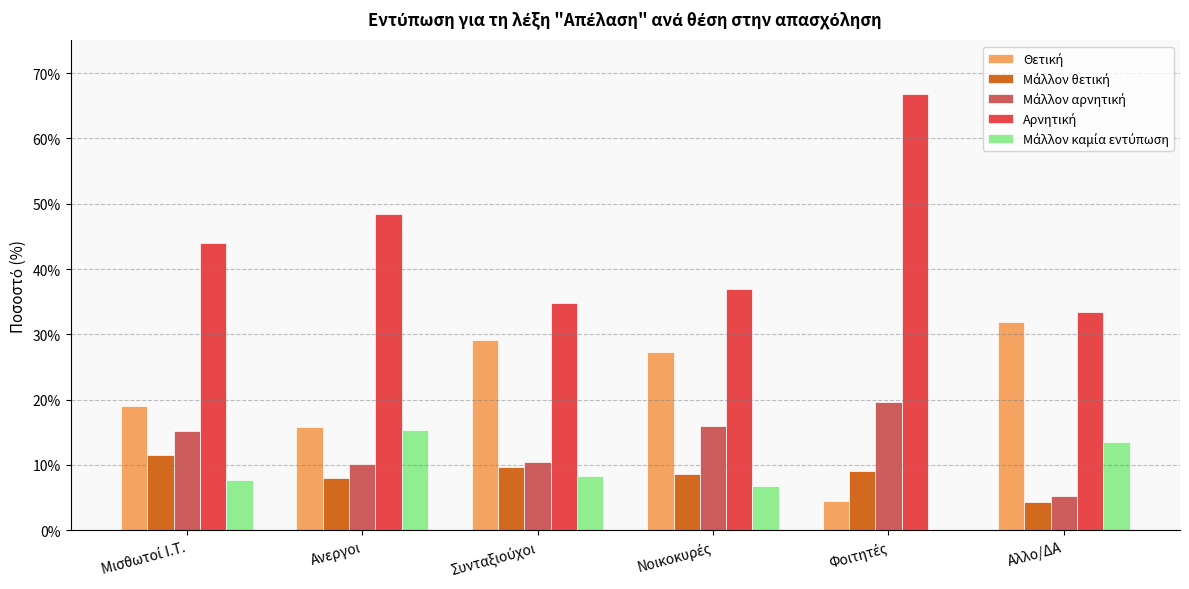

Are the bars horizontal?

No